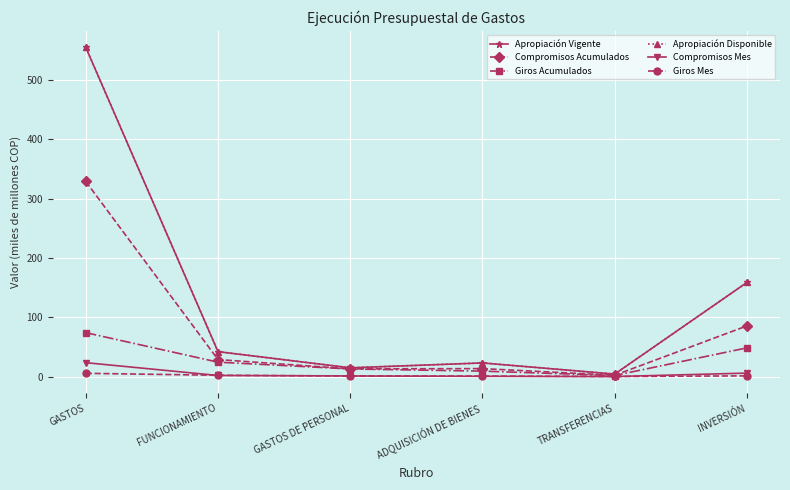

What is the sum of the Apropiación Disponible values at FUNCIONAMIENTO and ADQUISICIÓN DE BIENES?

65.1